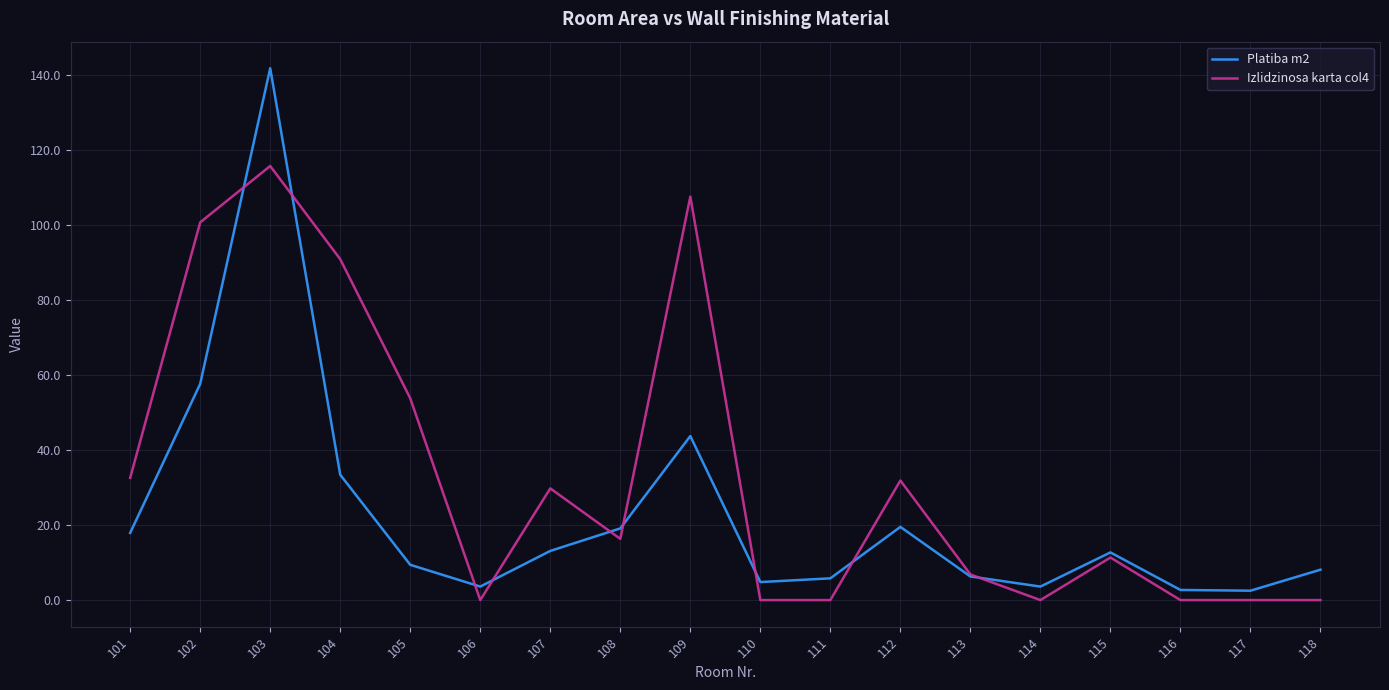

How many values in the Izlidzinosa karta col4 series are below 16?

9